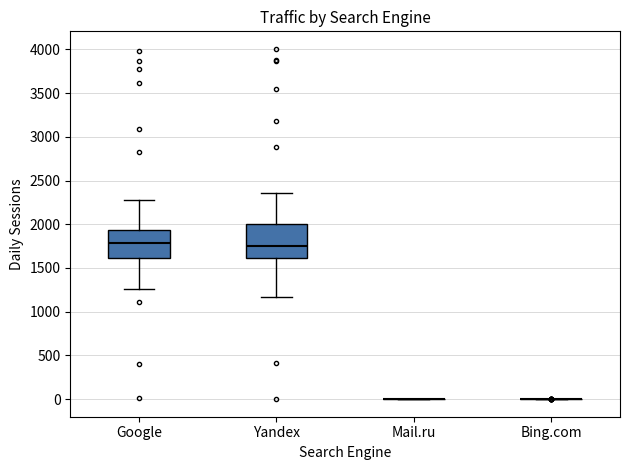

Reading left to right, read every box against the y-axis: the position of its median line, the range the box covers, and the ends of its whiskers. The values are not printed on the chart, so give them approximately, as read against the axis.

Google: median 1800, box 1600 to 1950, whiskers 1250 to 2300
Yandex: median 1750, box 1600 to 2000, whiskers 1150 to 2350
Mail.ru: box collapsed to a line at 0, whiskers 0 to 0
Bing.com: box collapsed to a line at 0, whiskers 0 to 0